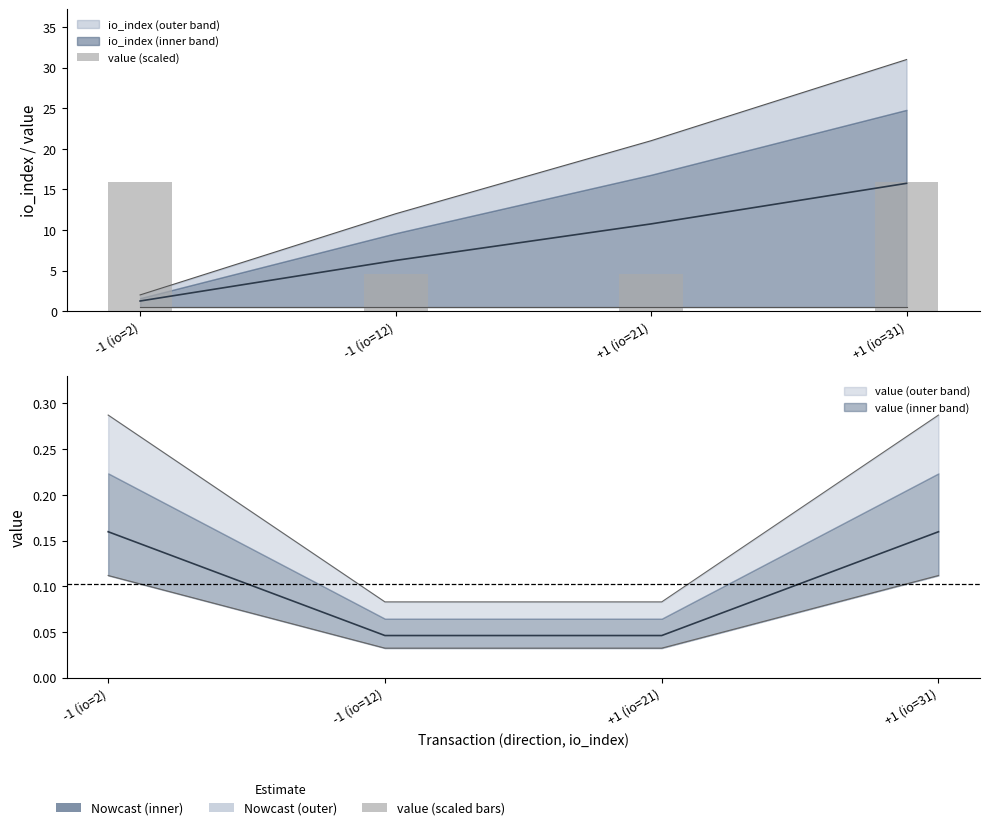

The chart shows a value of 28.7 at +1 (io=31). True or false?

False